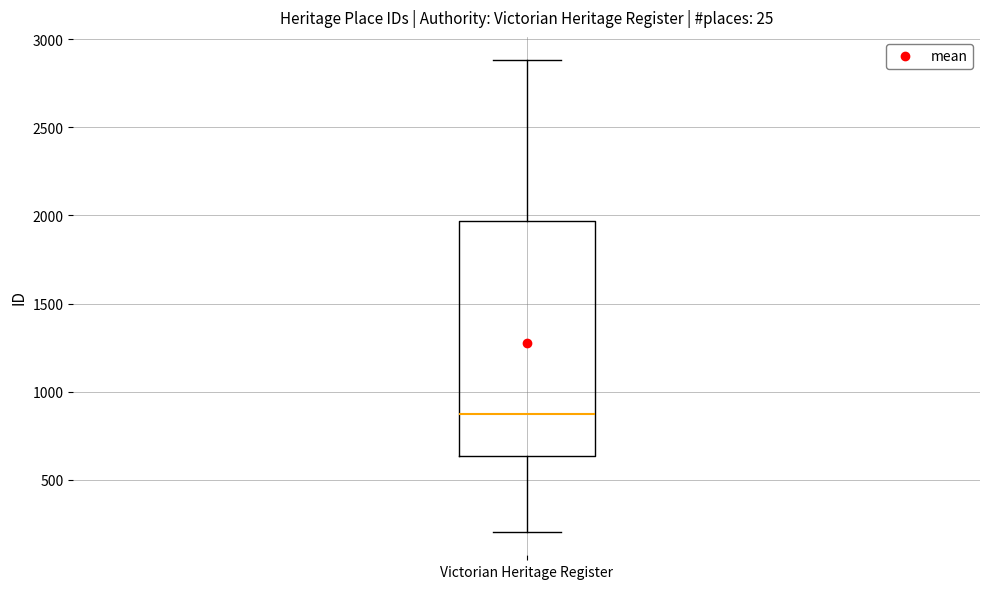

Read this box plot against the y-axis: the position of the median line, the range covered by the box, and the ends of both whiskers. The values are not printed on the chart, so give them approximately, as read against the axis.

median 850, box 650 to 1950, whiskers 200 to 2900